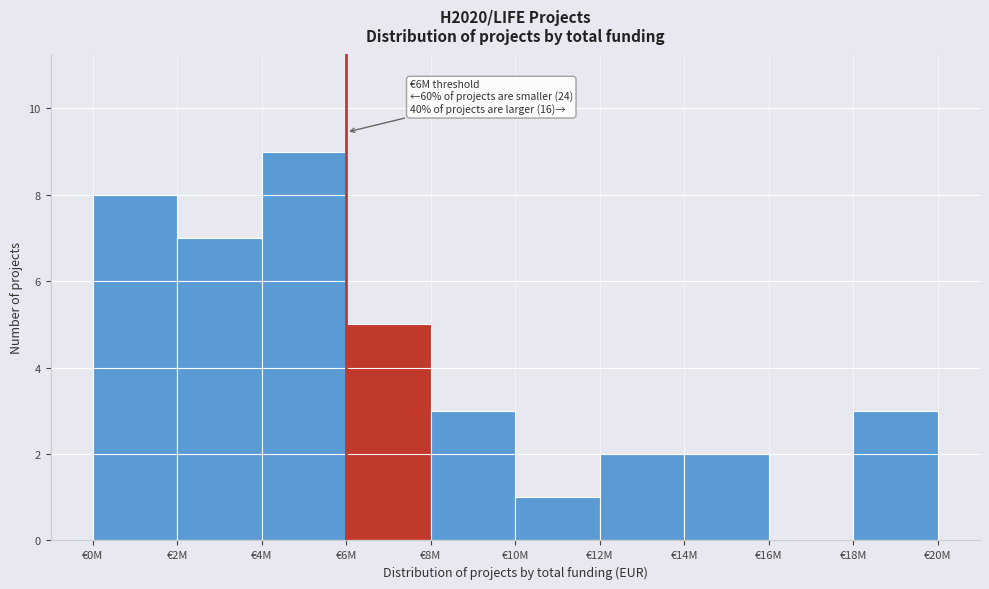

Reading left to right, transcribe all the data shown in this chart.

€0M=8	€2M=7	€4M=9	€6M=5	€8M=3	€10M=1	€12M=2	€14M=2	€16M=0	€18M=3